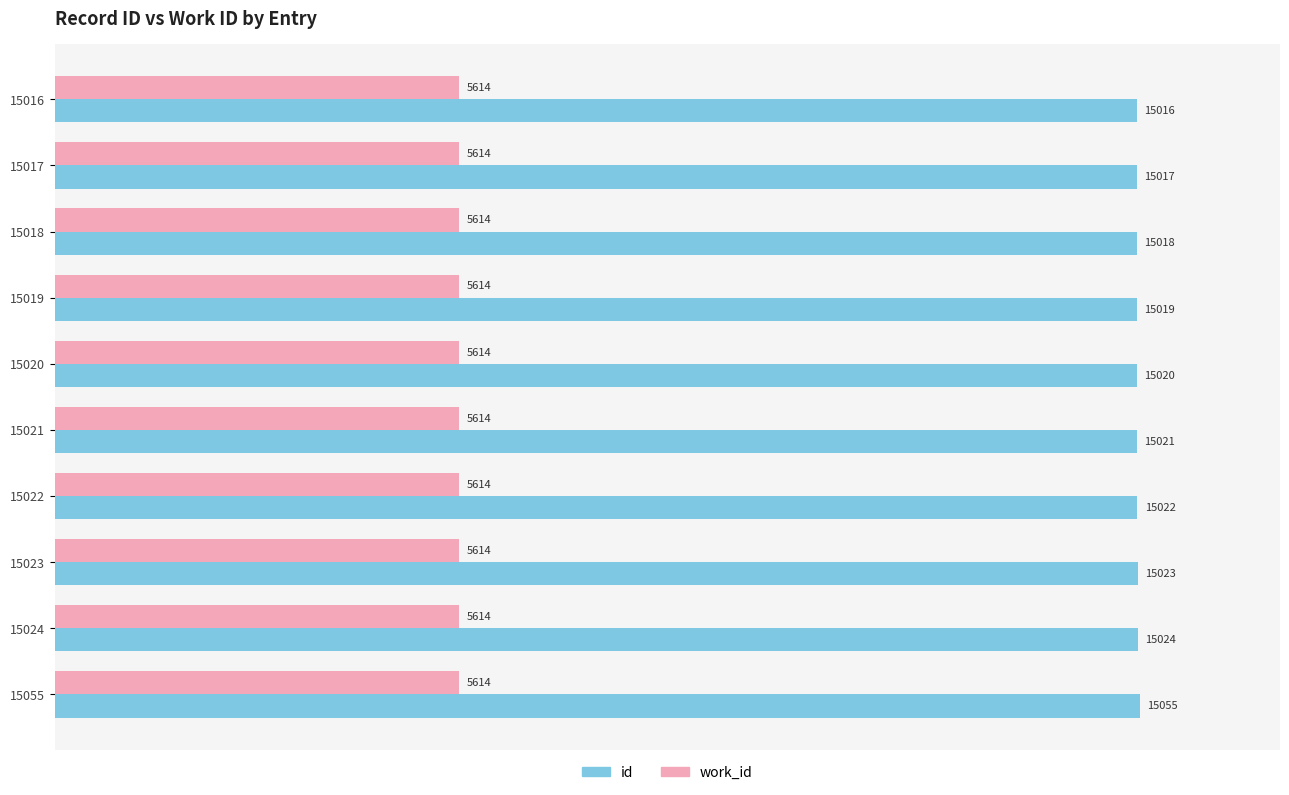

Which series changed the most between 15019 and 15020?

id